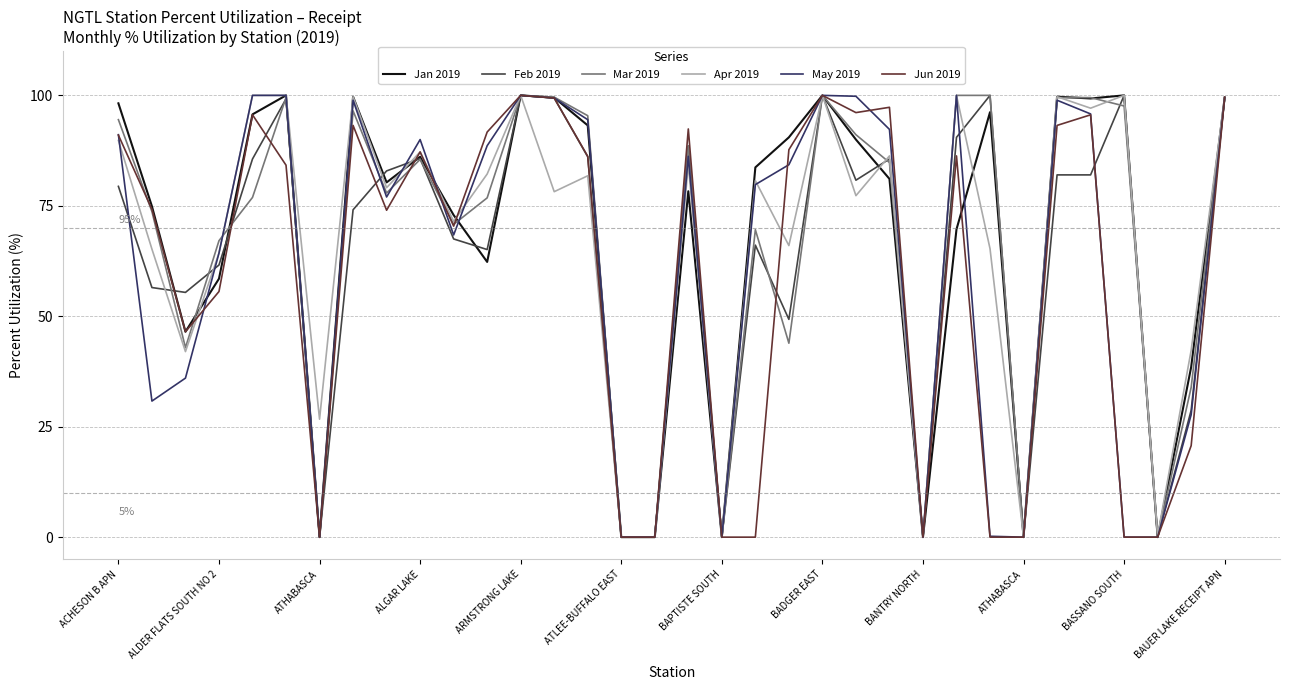

What is the greatest value displayed?

100.0